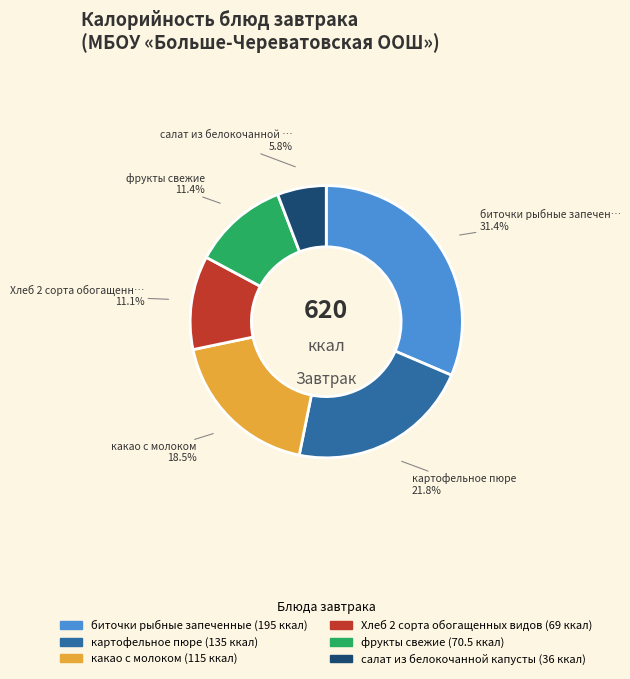

Does any single category account for the majority?

No